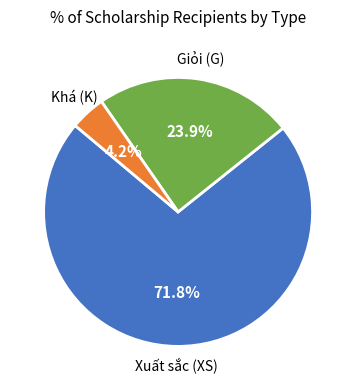

To the nearest percent, what is the difference between the largest and smallest slice percentages?

68%